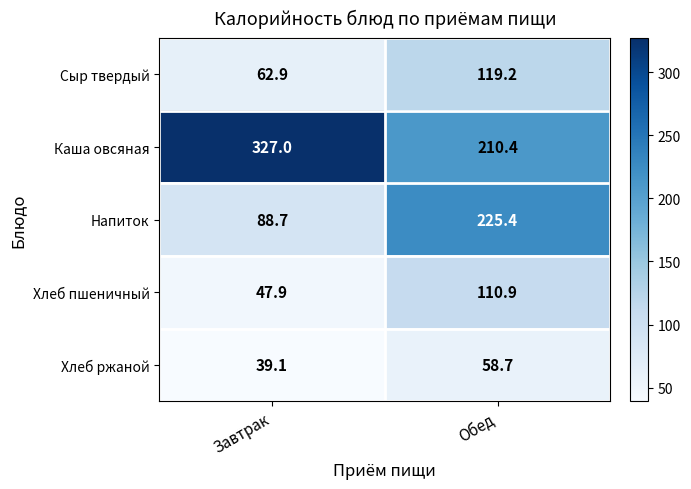

Which series has the widest spread of values?

Напиток